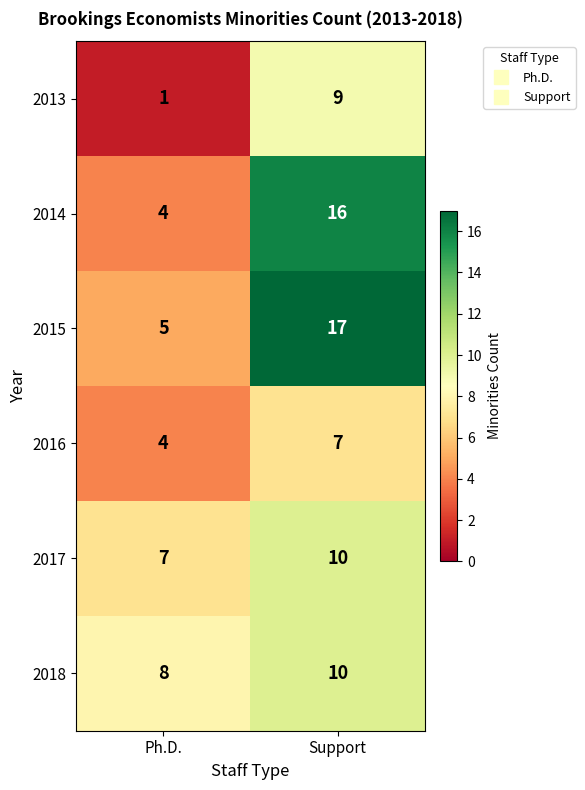

At which label is 2013 closest to 5?

Ph.D.